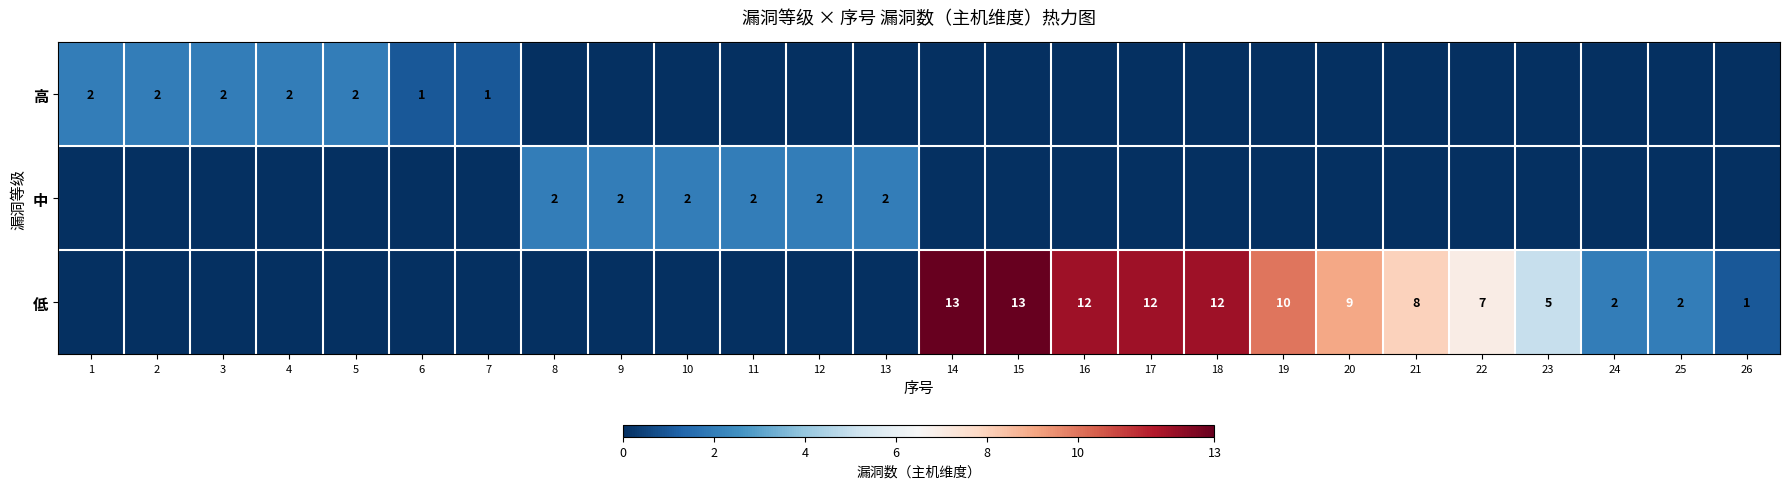

The value of 中 at 13 is 2. True or false?

True